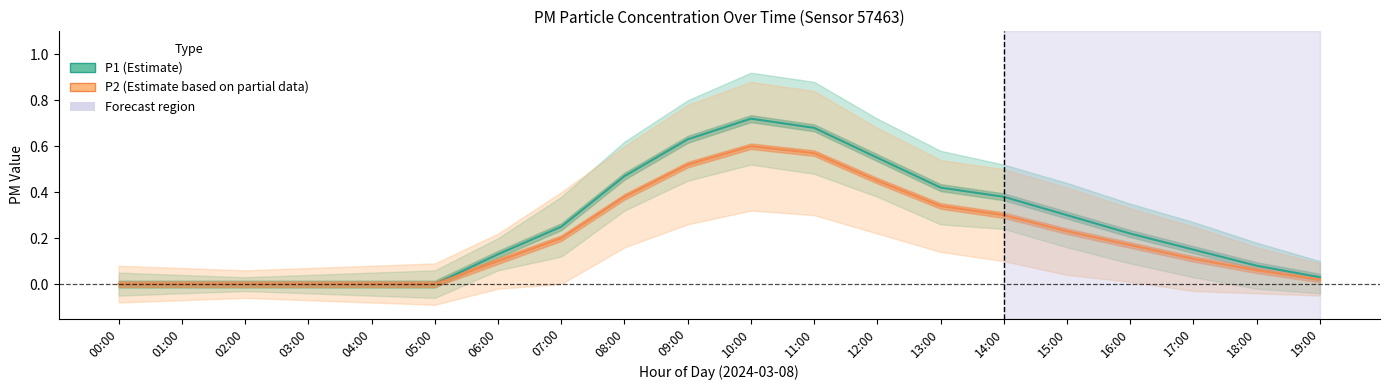

Reading left to right, what are all the values shown in this chart?

P1 (Estimate): 00:00=0.0	01:00=0.0	02:00=0.0	03:00=0.0	04:00=0.0	05:00=0.0	06:00=0.1	07:00=0.2	08:00=0.5	09:00=0.6	10:00=0.7	11:00=0.7	12:00=0.6	13:00=0.4	14:00=0.4	15:00=0.3	16:00=0.2	17:00=0.1	18:00=0.1	19:00=0.0
P2 (Estimate based on partial data): 00:00=0.0	01:00=0.0	02:00=0.0	03:00=0.0	04:00=0.0	05:00=0.0	06:00=0.1	07:00=0.2	08:00=0.4	09:00=0.5	10:00=0.6	11:00=0.6	12:00=0.5	13:00=0.3	14:00=0.3	15:00=0.2	16:00=0.2	17:00=0.1	18:00=0.1	19:00=0.0